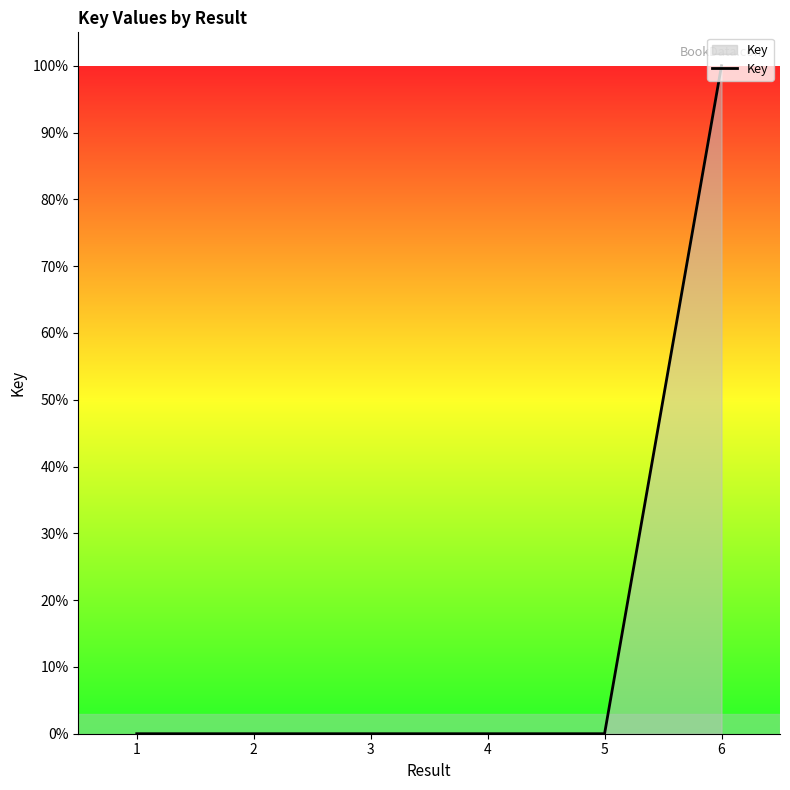

True or false: the data shows 147.4 at 6.

False